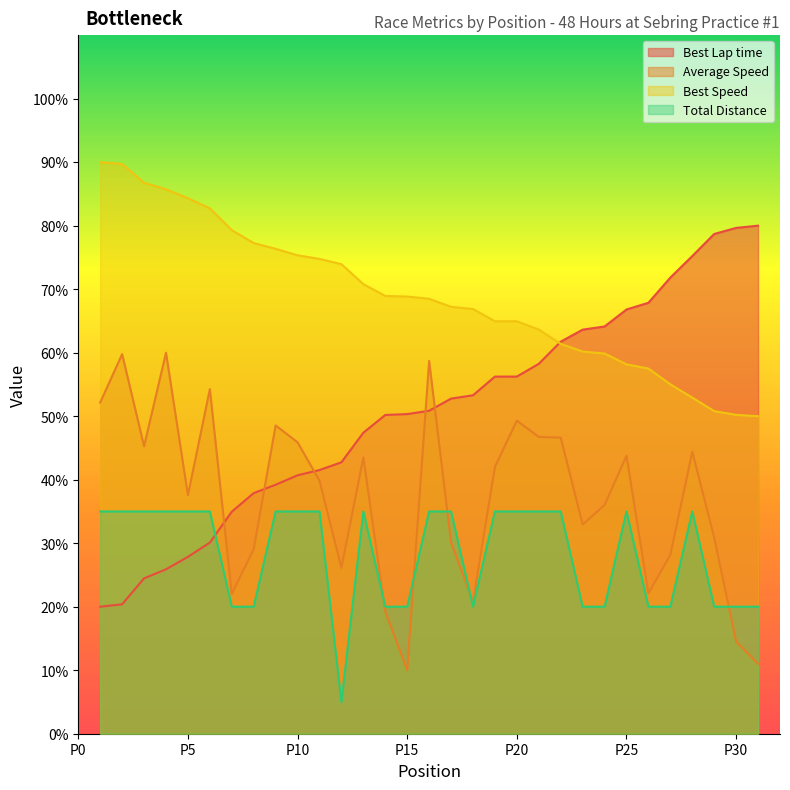

Is the value of Average Speed at 17 greater than the value of Best Lap time at 23?

No